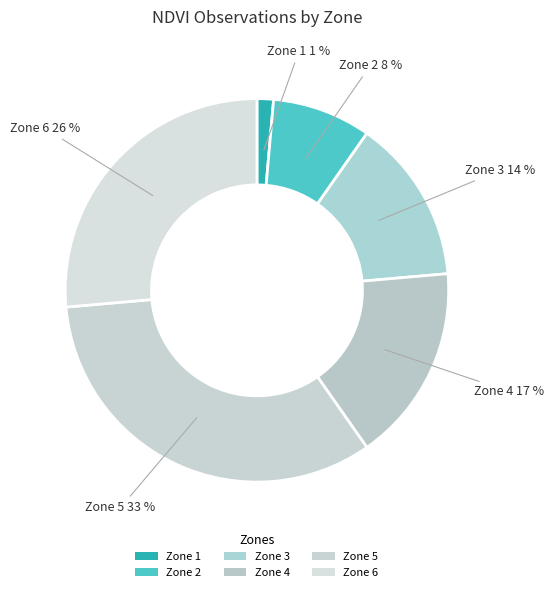

Rank the categories by value from lowest to highest.

Zone 1, Zone 2, Zone 3, Zone 4, Zone 6, Zone 5